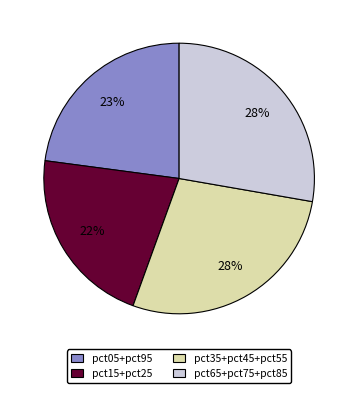

Does pct35+pct45+pct55 account for over 50% of the chart?

No